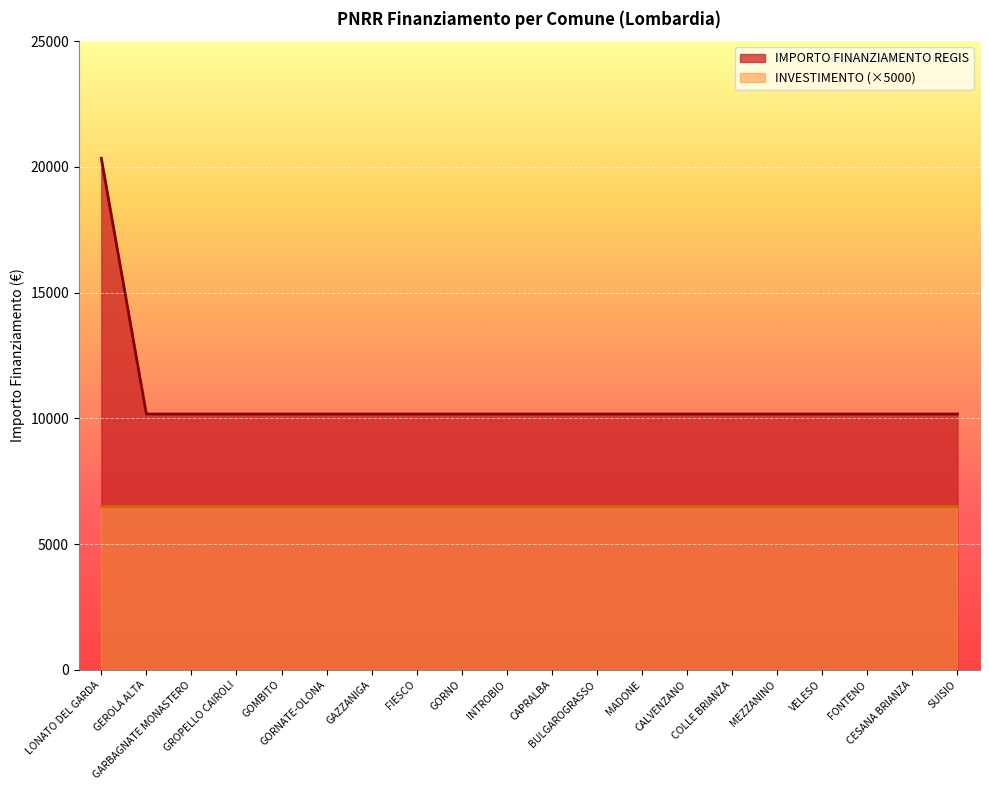

Count the number of categories in the chart.

20